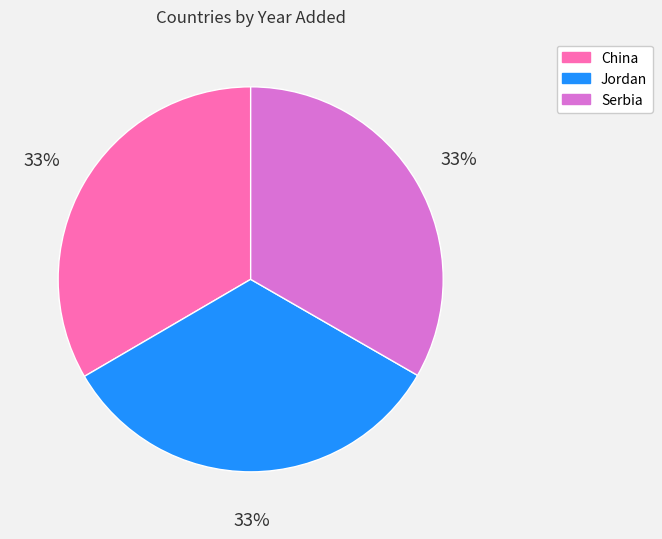

The Jordan slice represents 45% of the pie. True or false?

False